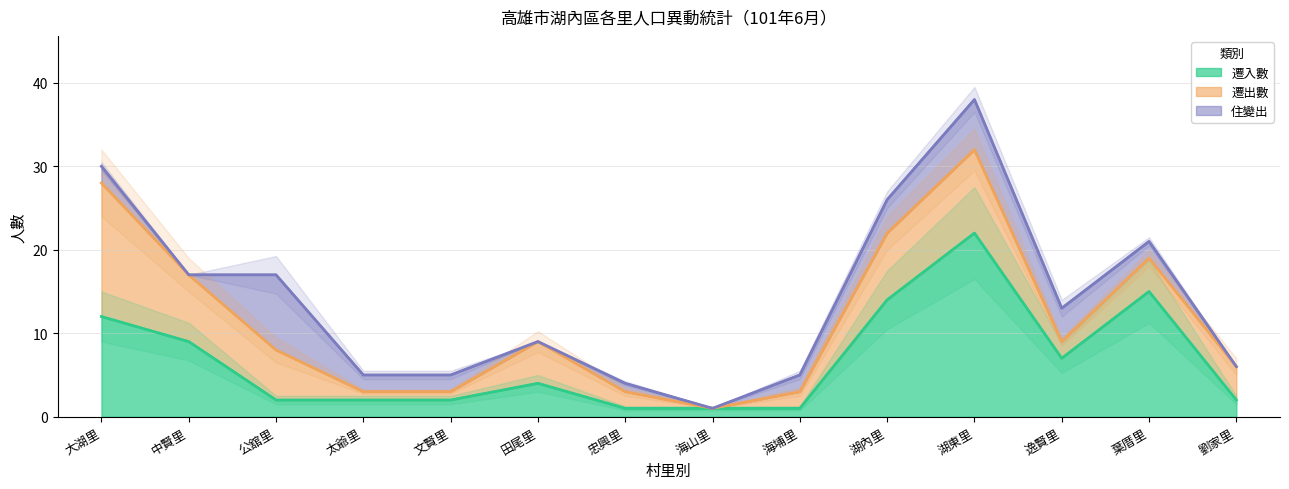

The value of 住變出 at 海山里 is 6. True or false?

False